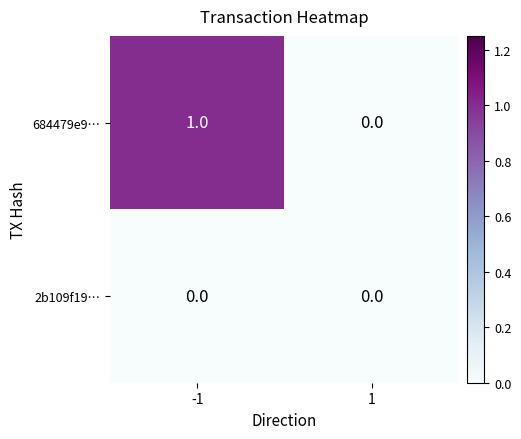

Is it true that 2b109f19… equals 0 at 1?

True